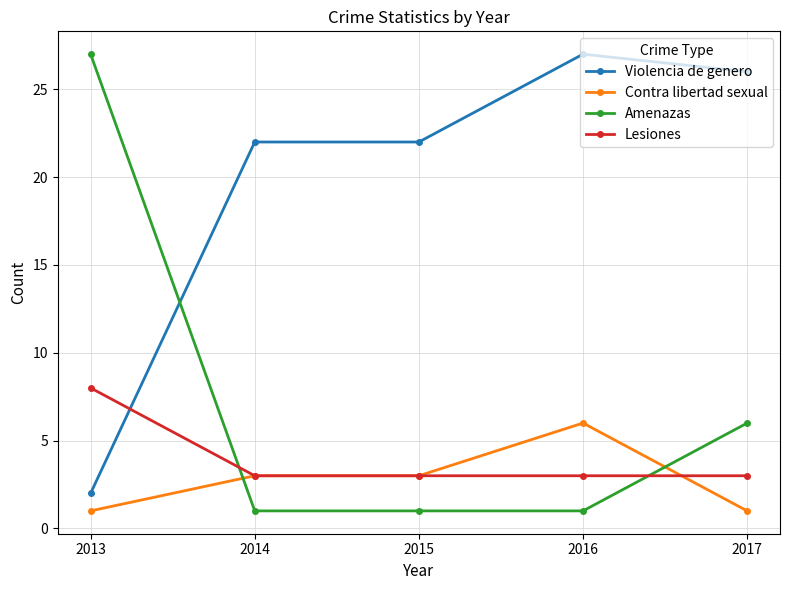

Count the Lesiones values in the range 3 to 4.

4